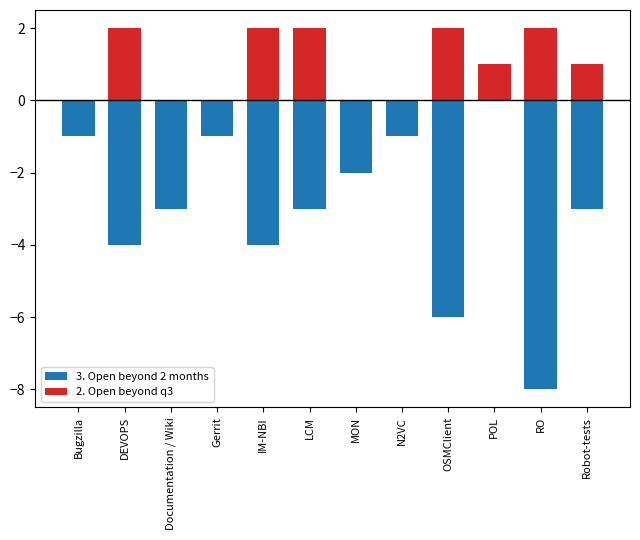

What is the spread (max minus min) of values at Bugzilla?

1